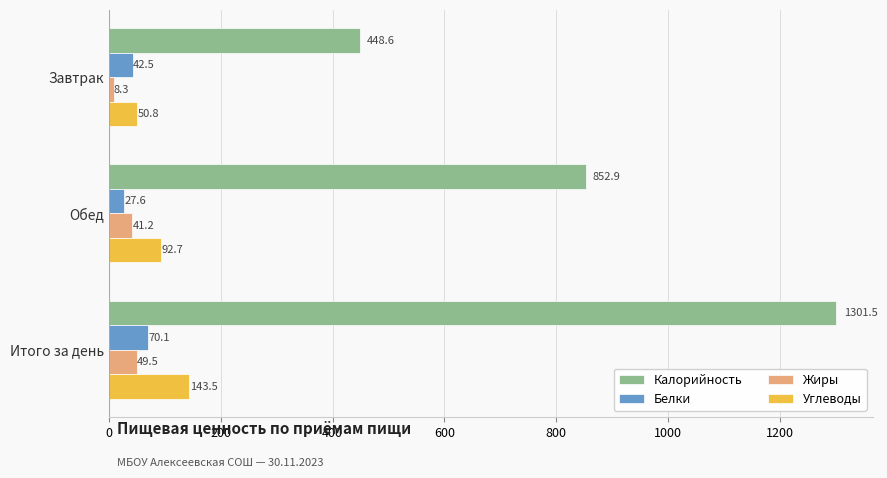

What is the highest value of the Белки series?

70.1